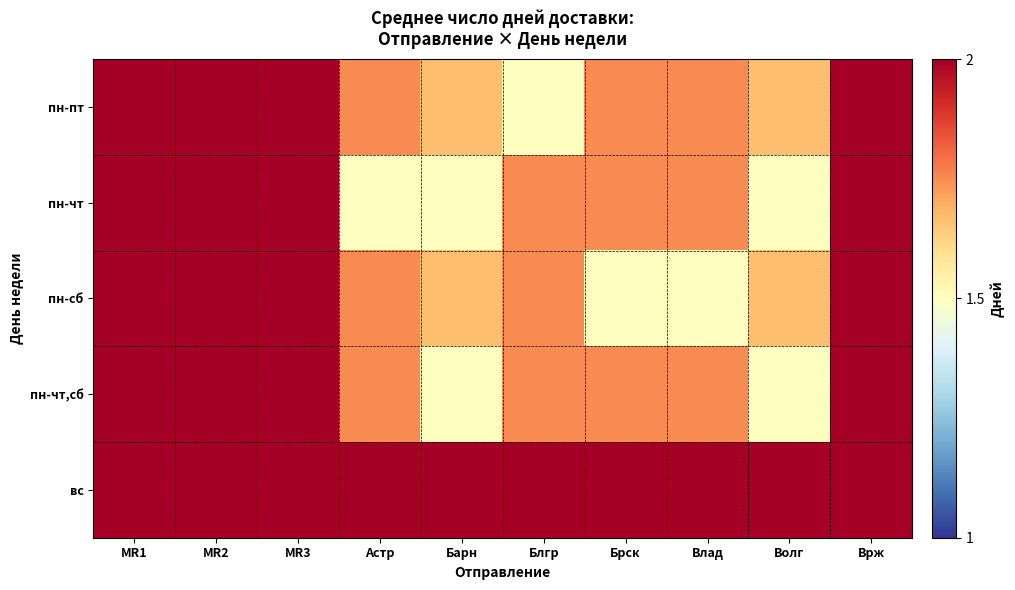

Between Влад and Блгр, which is larger?

Влад